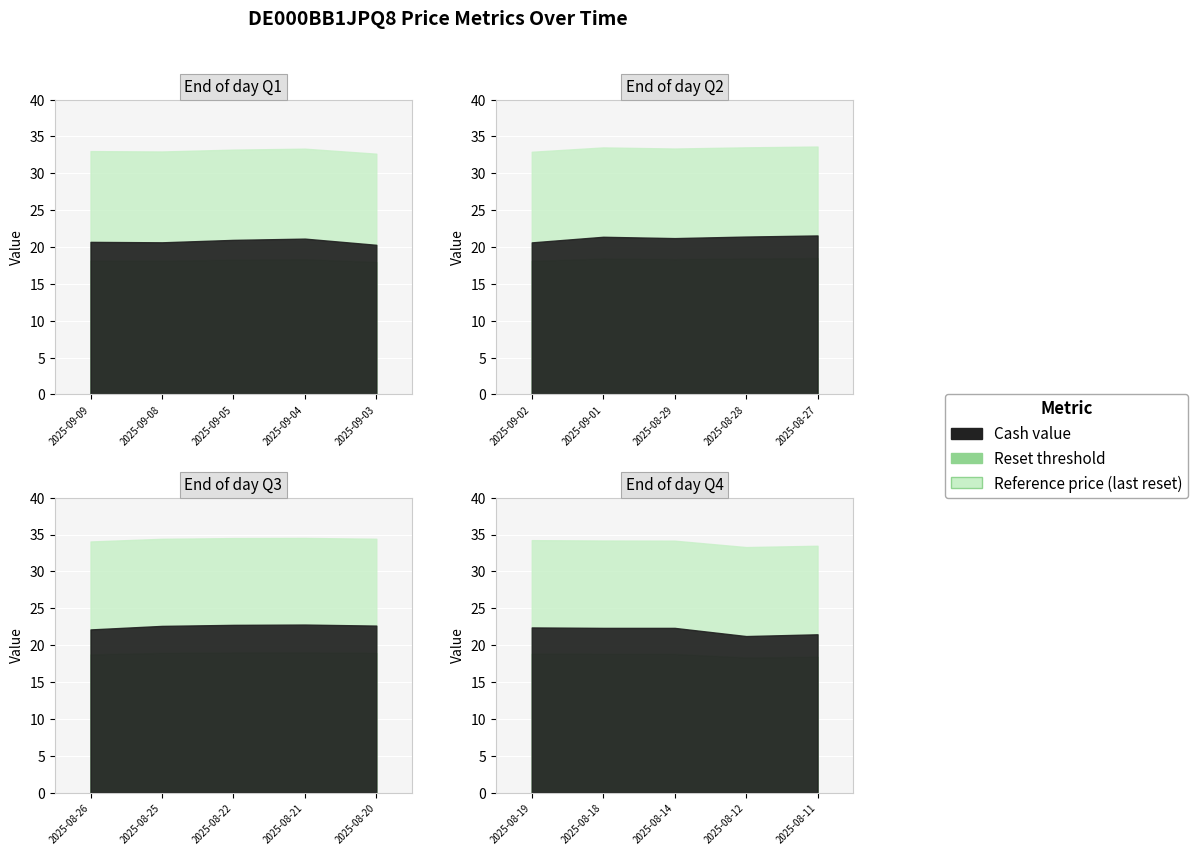

Rank the series at 2025-09-09 from highest to lowest value.

Reference price, Cash value, Reset threshold